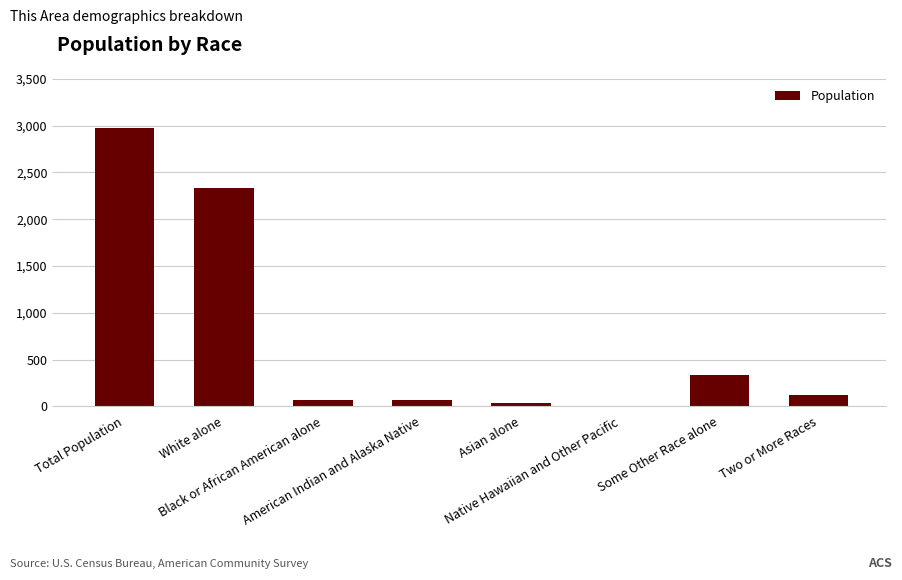

What is the sum of all values?

5946